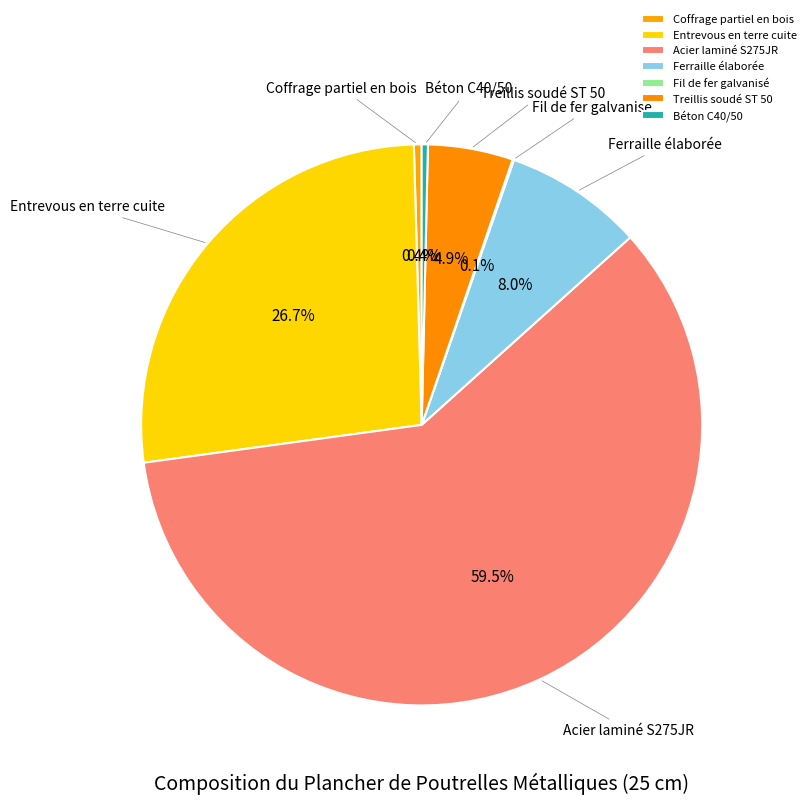

Is there a majority slice in this chart?

Yes